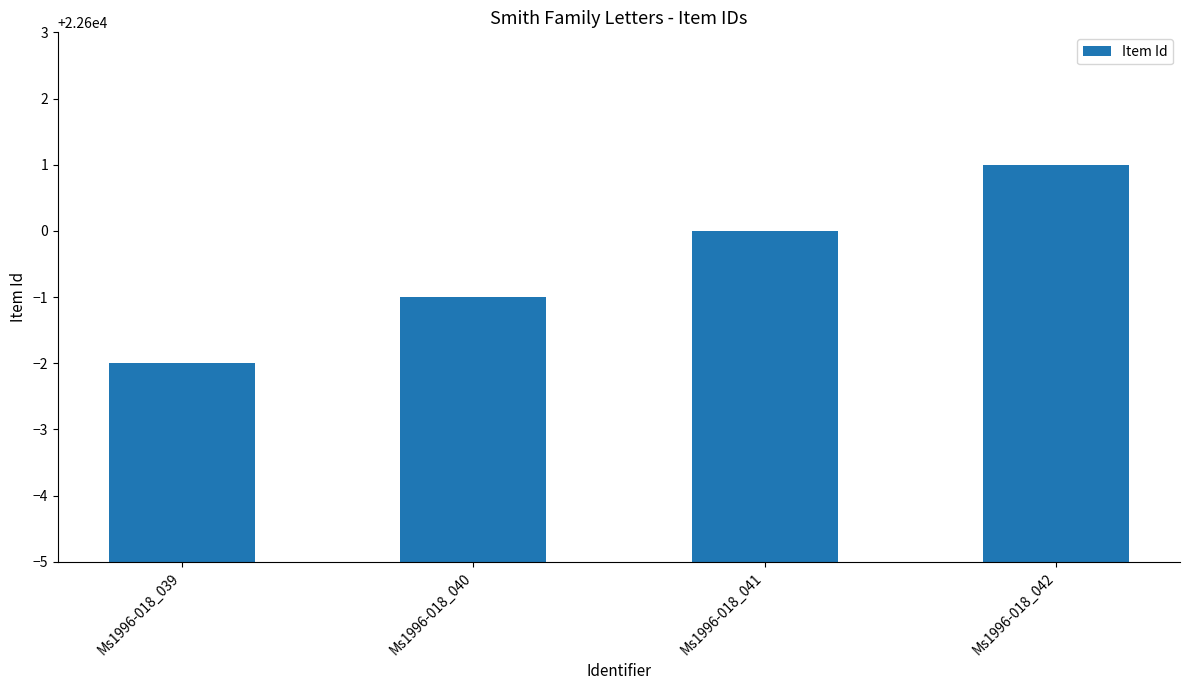

Count the values in the range 22599 to 22601.

3